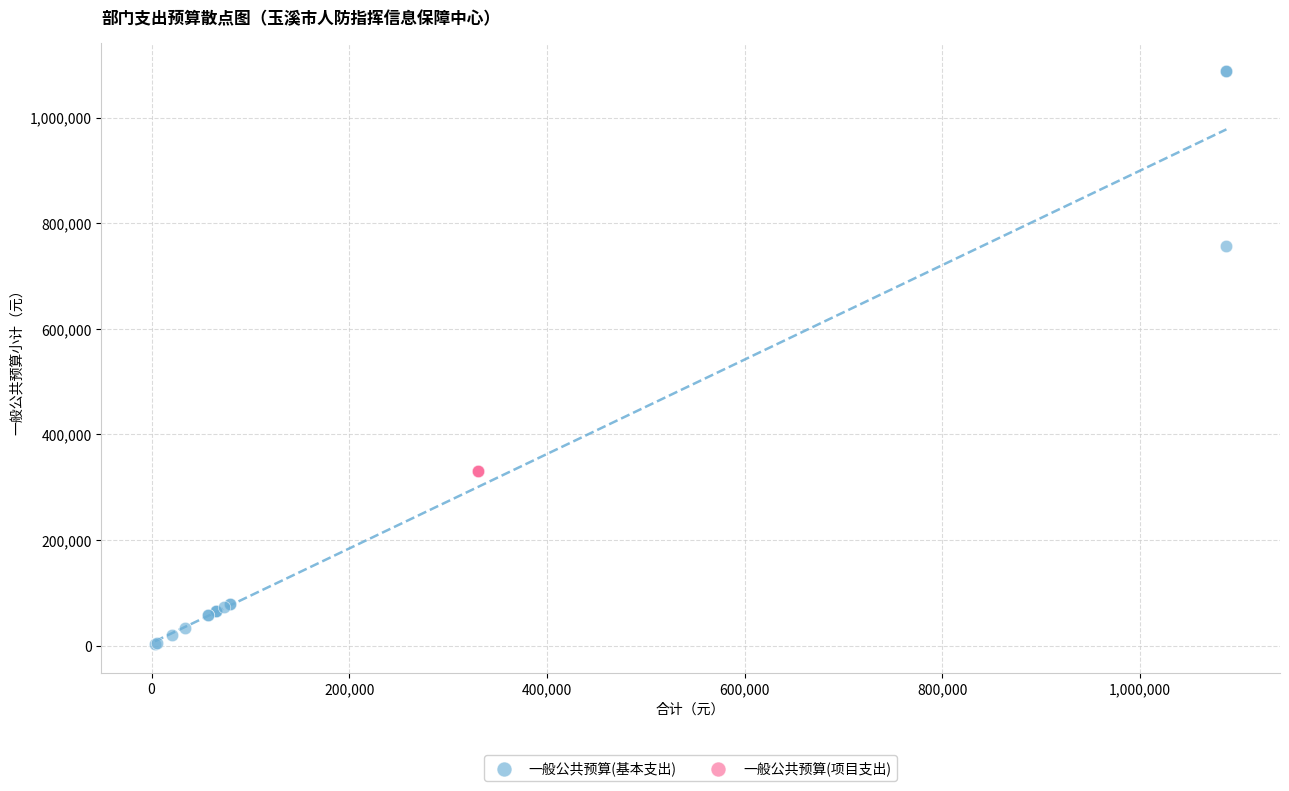

Which series reaches the minimum Y coordinate?

一般公共预算(基本支出)